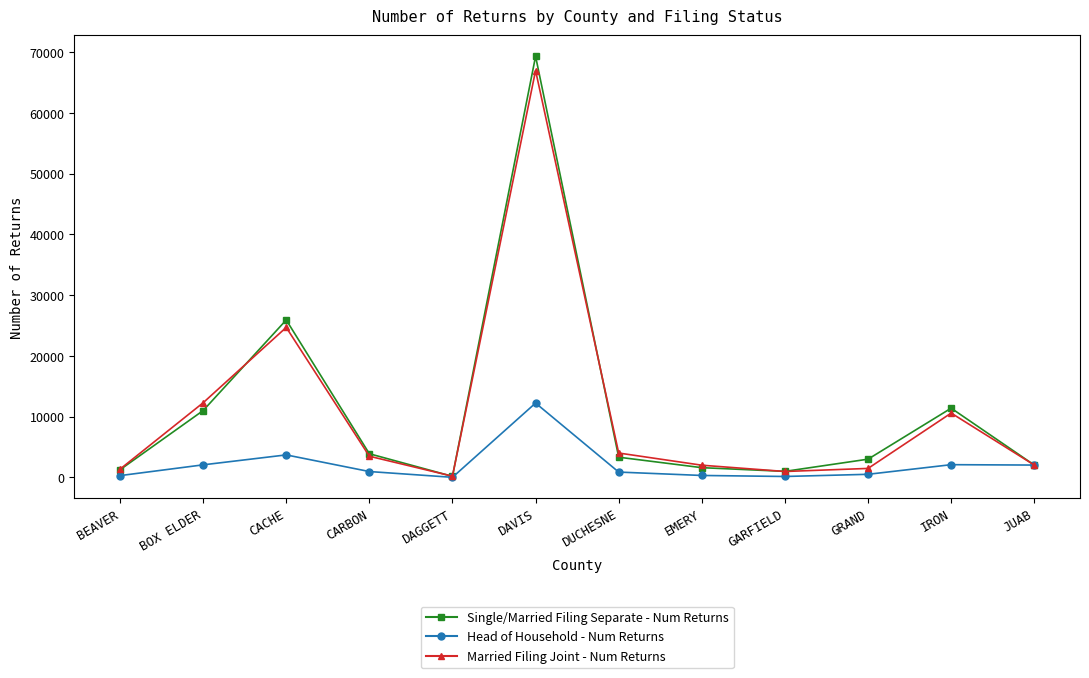

Which category has the highest value in the Head of Household - Num Returns series?

DAVIS